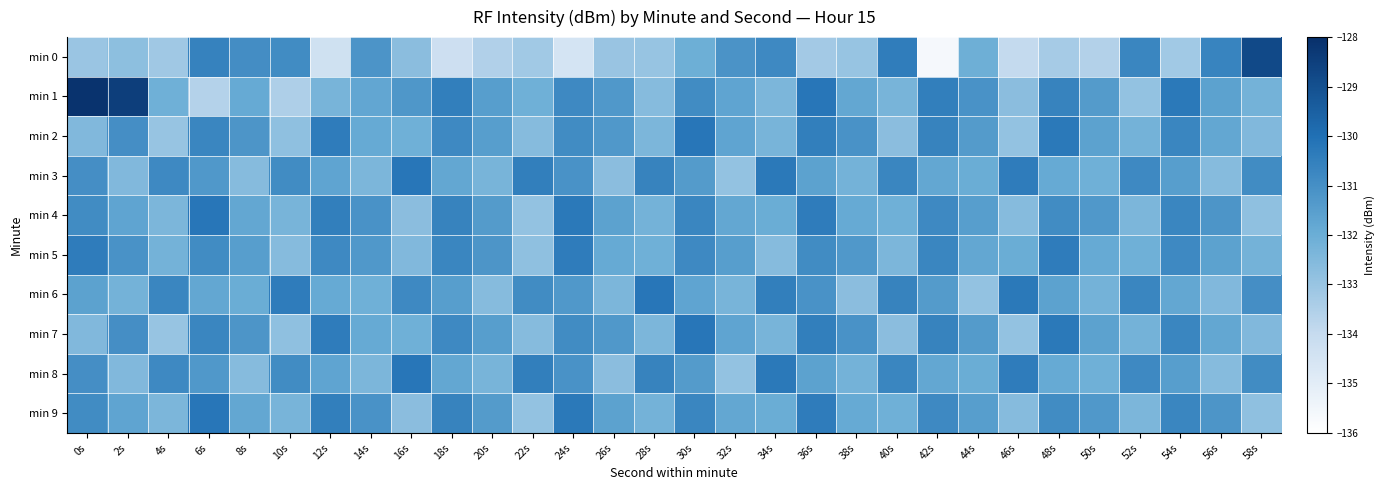

Which series has the widest spread of values?

min 0